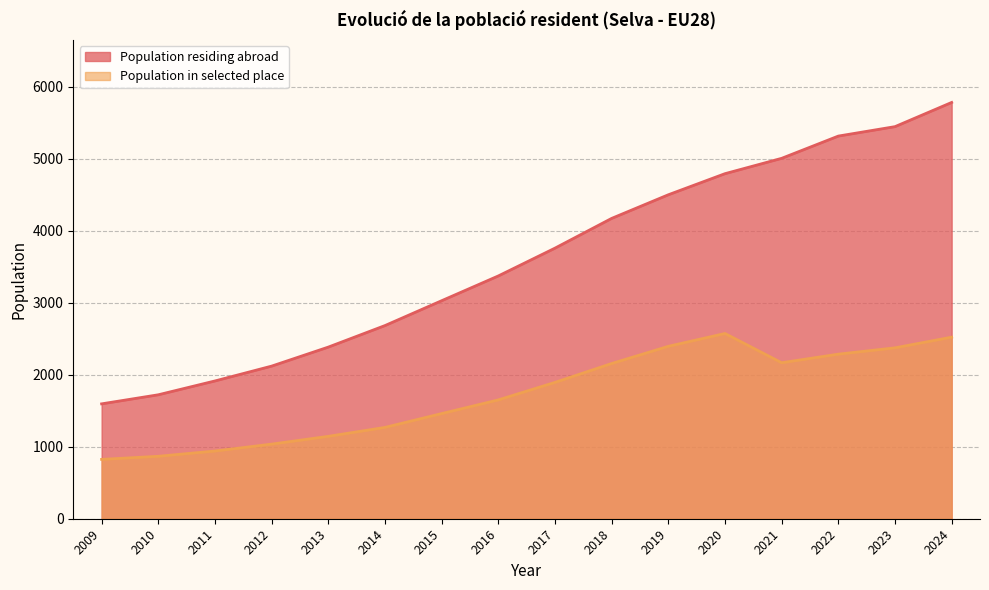

How many lines are shown in the chart?

2